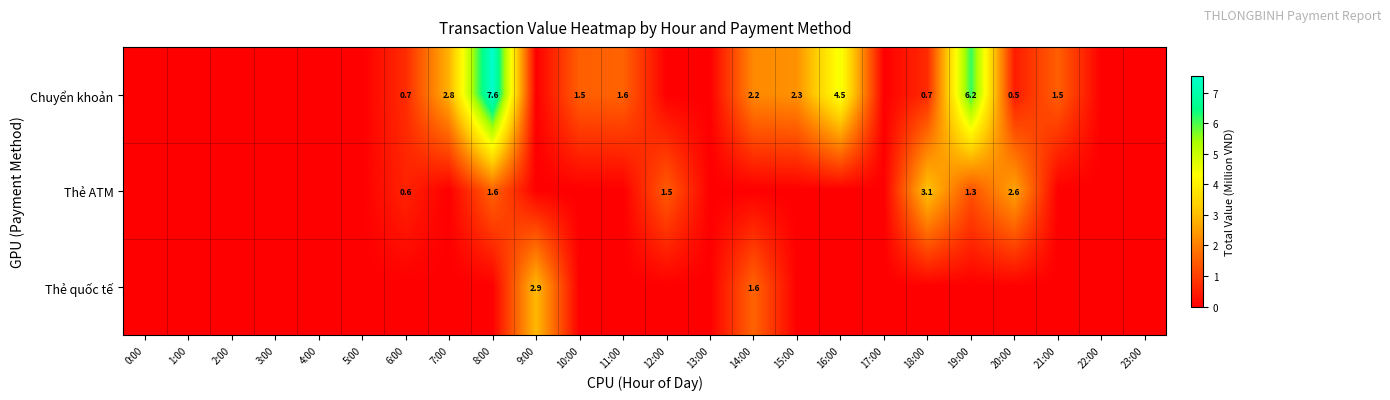

The value of Thẻ ATM at 12:00 is 2.7. True or false?

False